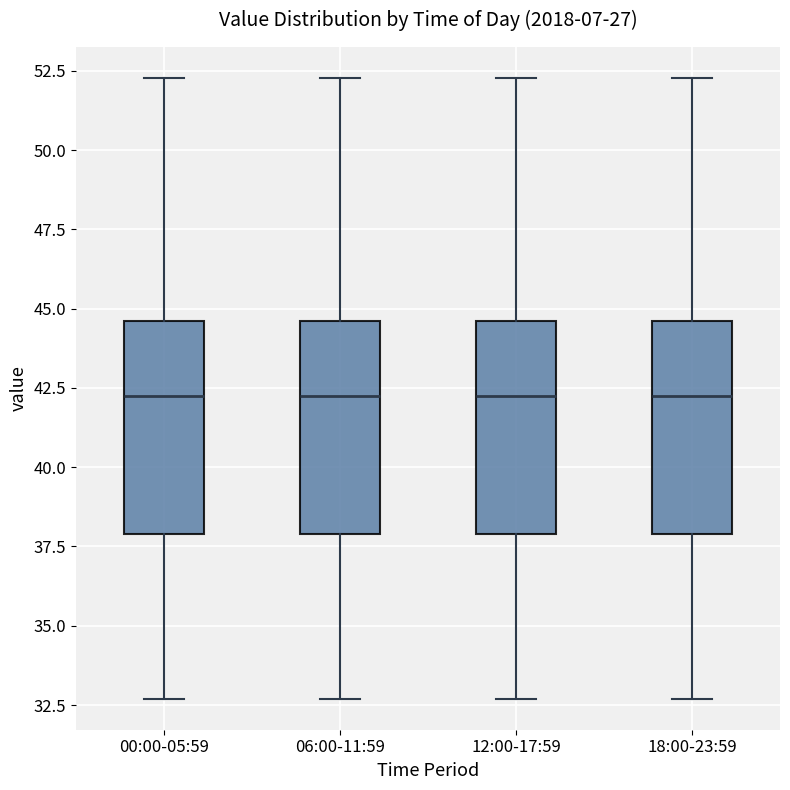

Reading left to right, transcribe this box plot: for each box, give where its median line is, the range the box spans, and where its two whiskers end, as read against the y-axis. The values are not printed on the chart, so give them approximately, as read against the axis.

00:00-05:59: median 42.5, box 38.0 to 44.5, whiskers 32.5 to 52.5
06:00-11:59: median 42.5, box 38.0 to 44.5, whiskers 32.5 to 52.5
12:00-17:59: median 42.5, box 38.0 to 44.5, whiskers 32.5 to 52.5
18:00-23:59: median 42.5, box 38.0 to 44.5, whiskers 32.5 to 52.5